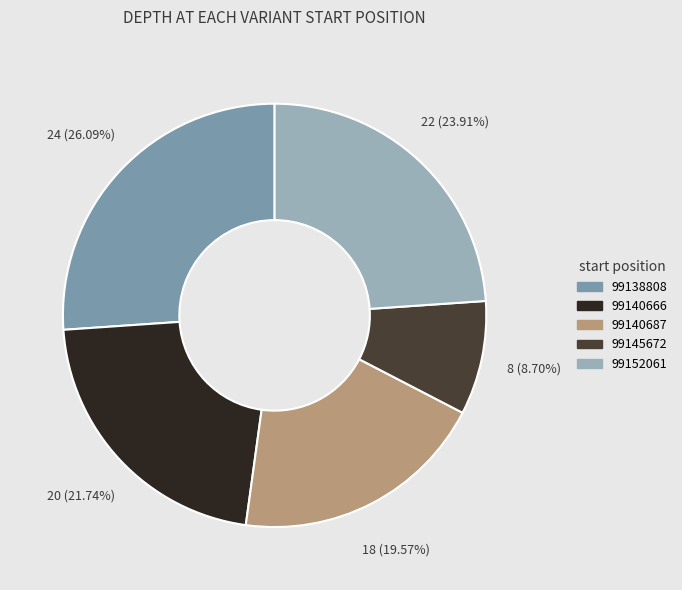

Combined, do 99145672 and 99140666 account for over 50%?

No